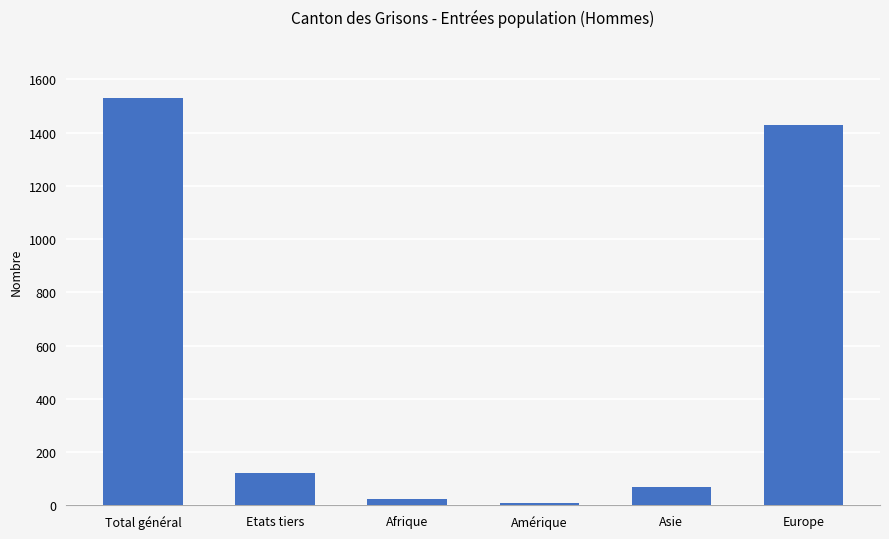

Does the chart contain any negative values?

No